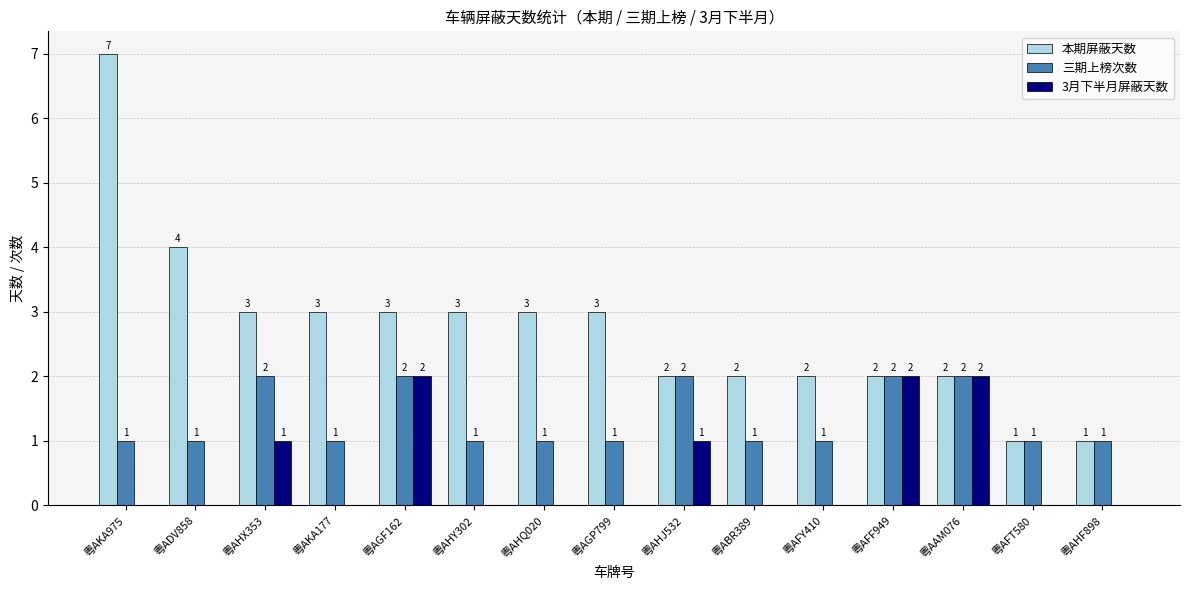

What is the maximum value shown in the chart?

7